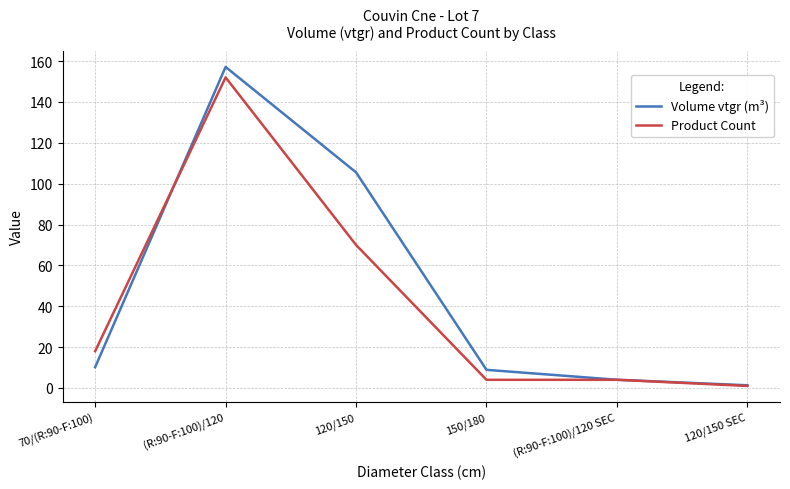

Is it true that Product Count equals 4.0 at (R:90-F:100)/120 SEC?

True